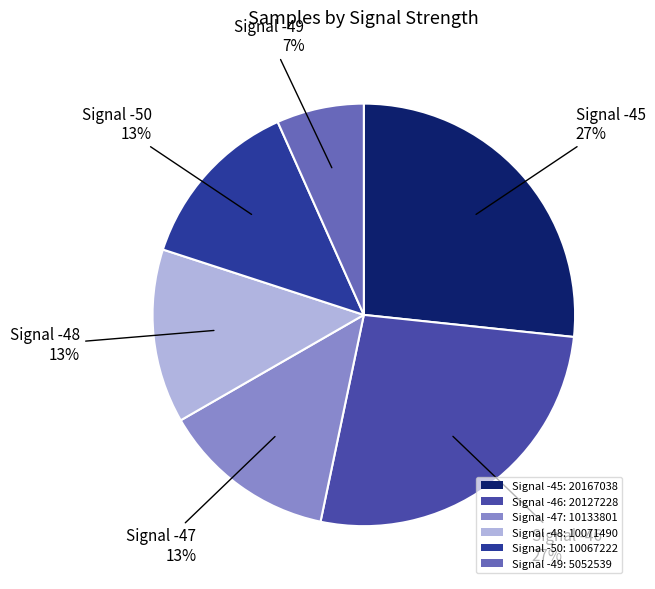

How many segments does this pie chart have?

6